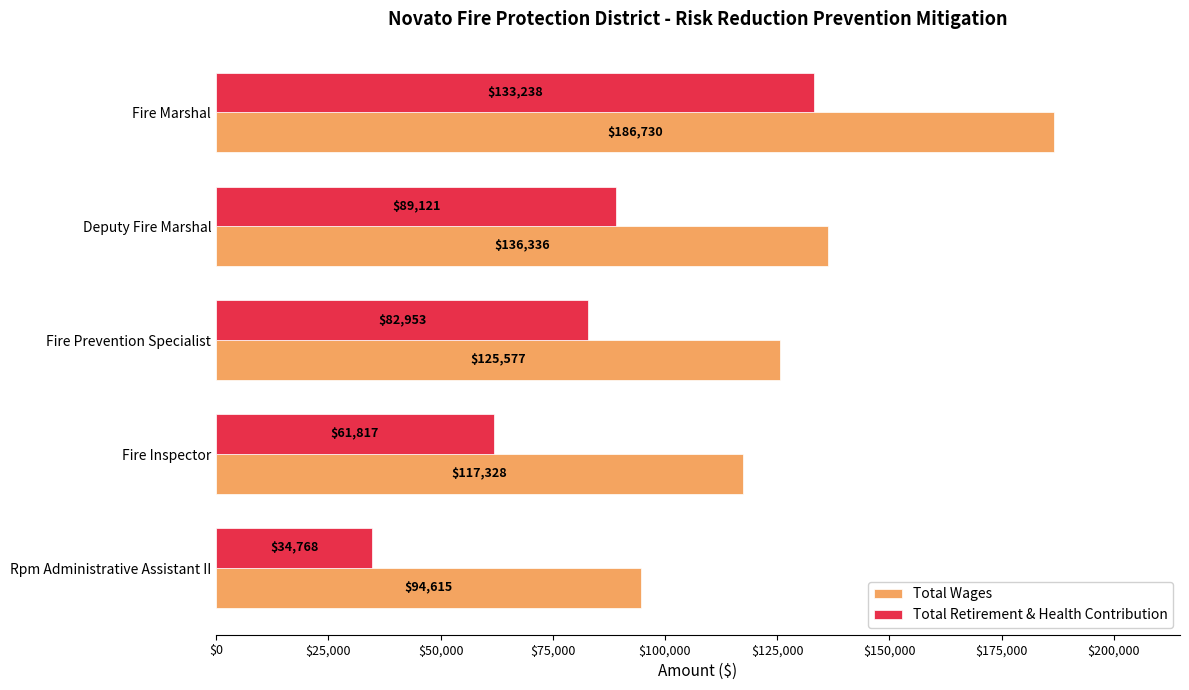

What is the sum of the Total Retirement & Health Contribution values at Rpm Administrative Assistant II and Fire Marshal?

168006